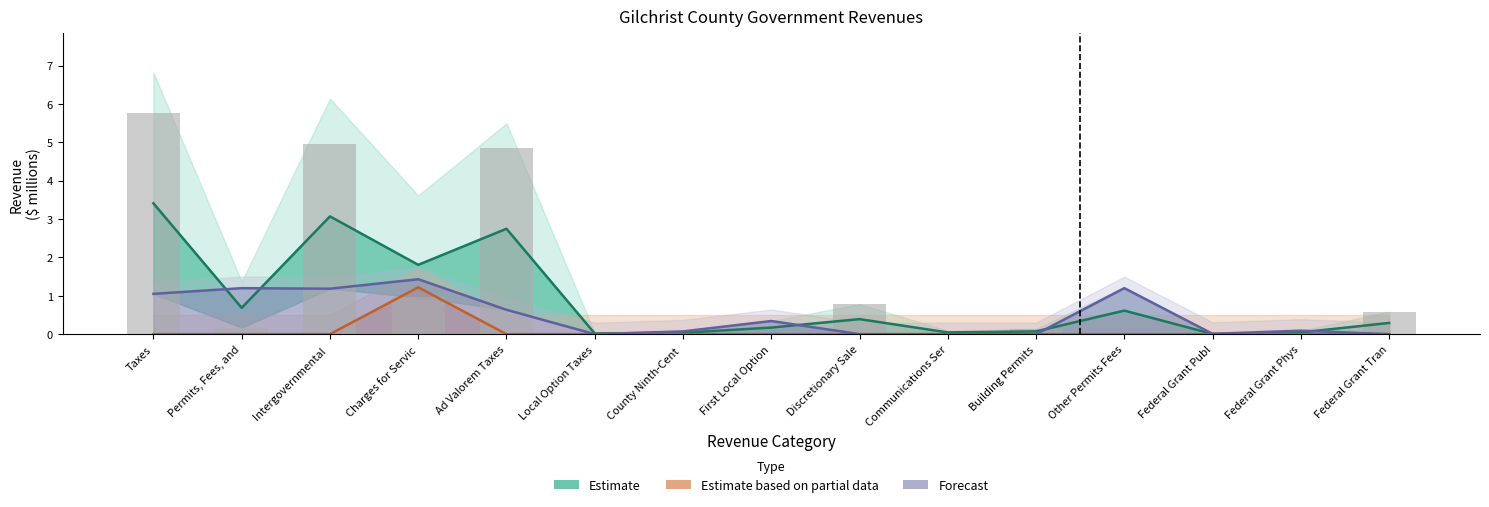

How many values exceed 0?

12